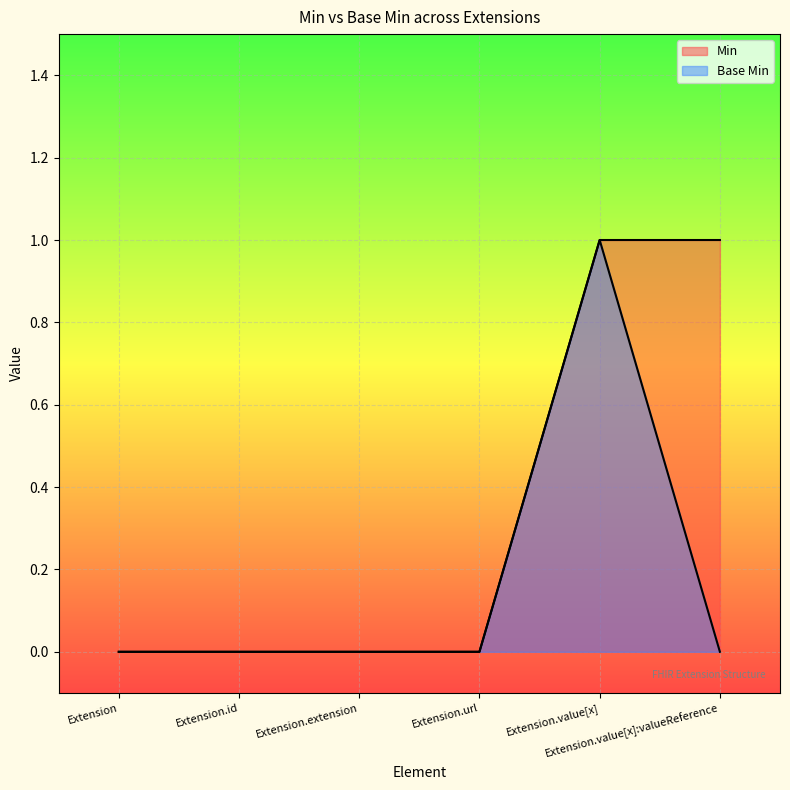

True or false: Min has more than 1 points higher than both neighbors.

False